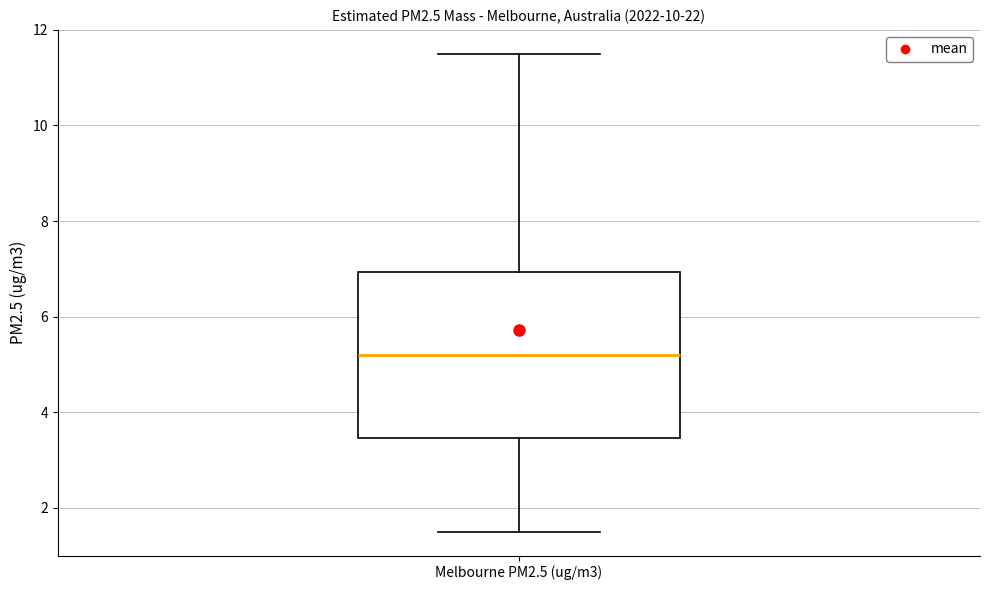

Where is the lower edge of the box for Melbourne PM2.5 (ug/m3) on the y-axis? The values are not printed on the chart, so give them approximately, as read against the axis.

3.4